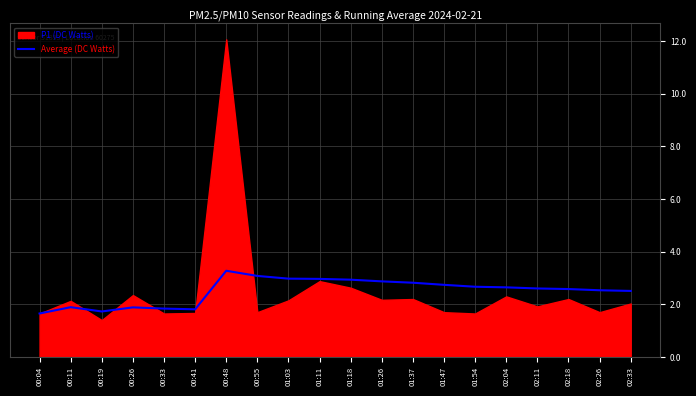

Is it true that Average (DC Watts) equals 1.2 at 02:11?

False